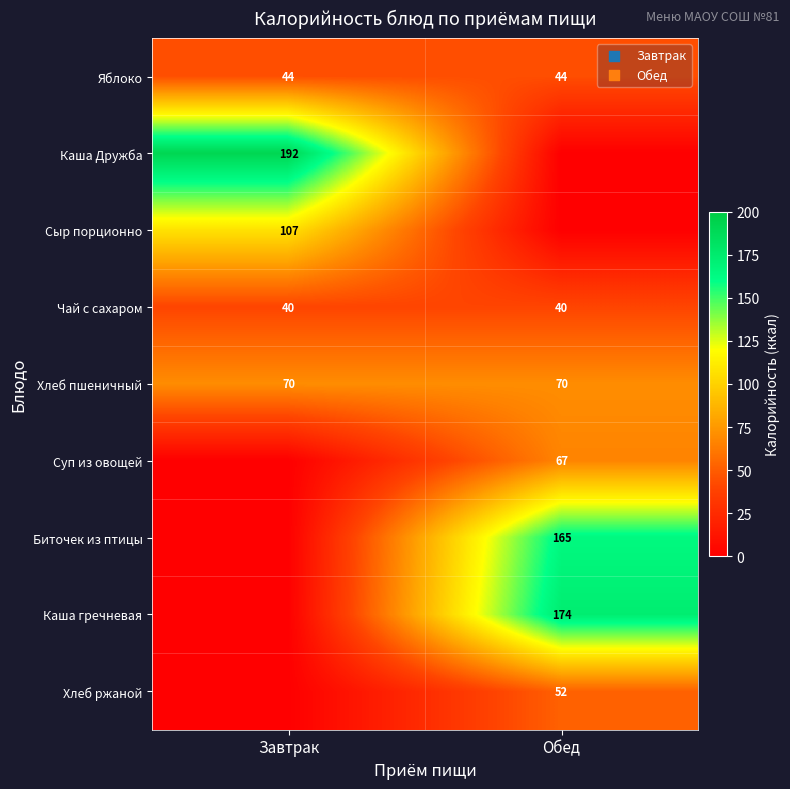

Is the value of Яблоко at Обед greater than the value of Каша Дружба at Завтрак?

No